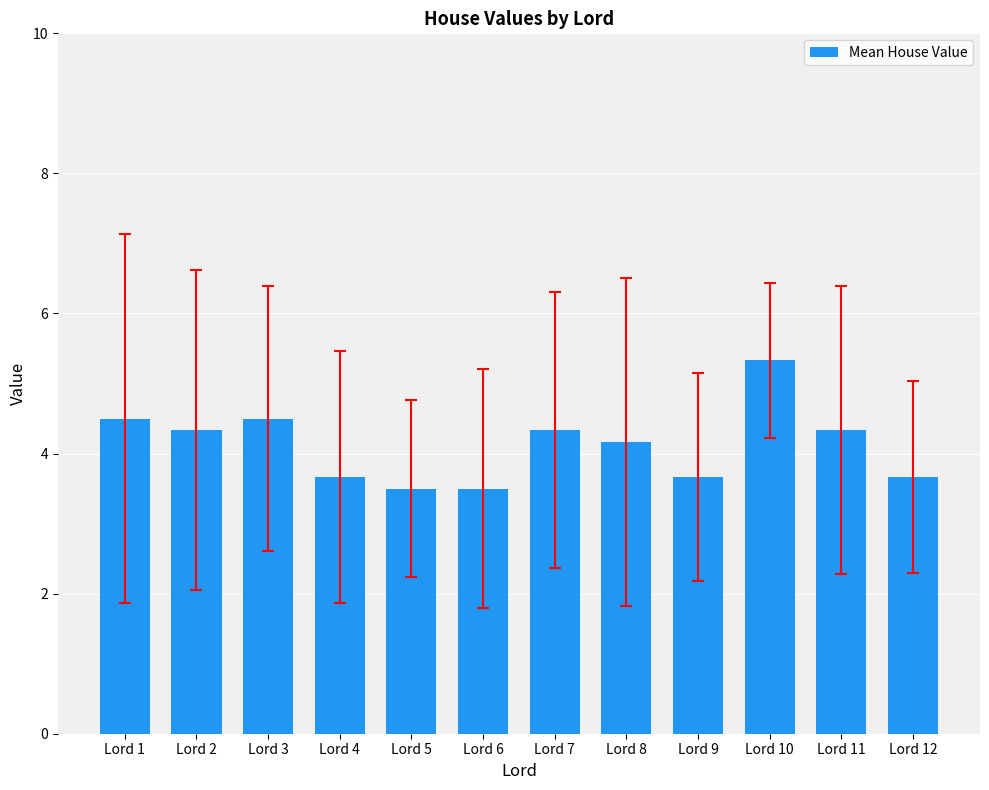

At which category does the chart reach its peak across all series?

Lord 10